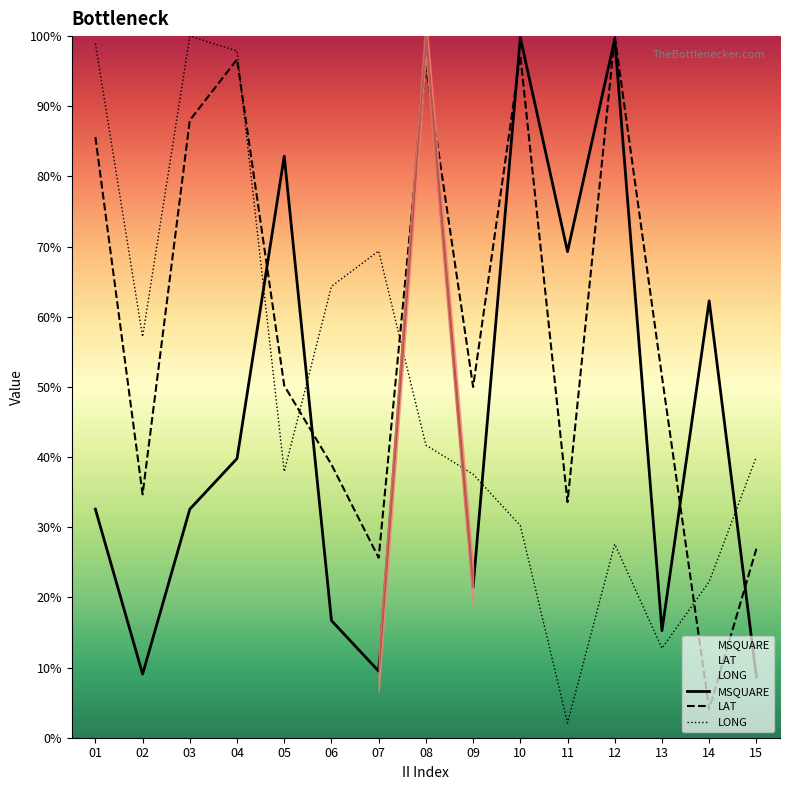

How many values in the LAT series are below 50?

6